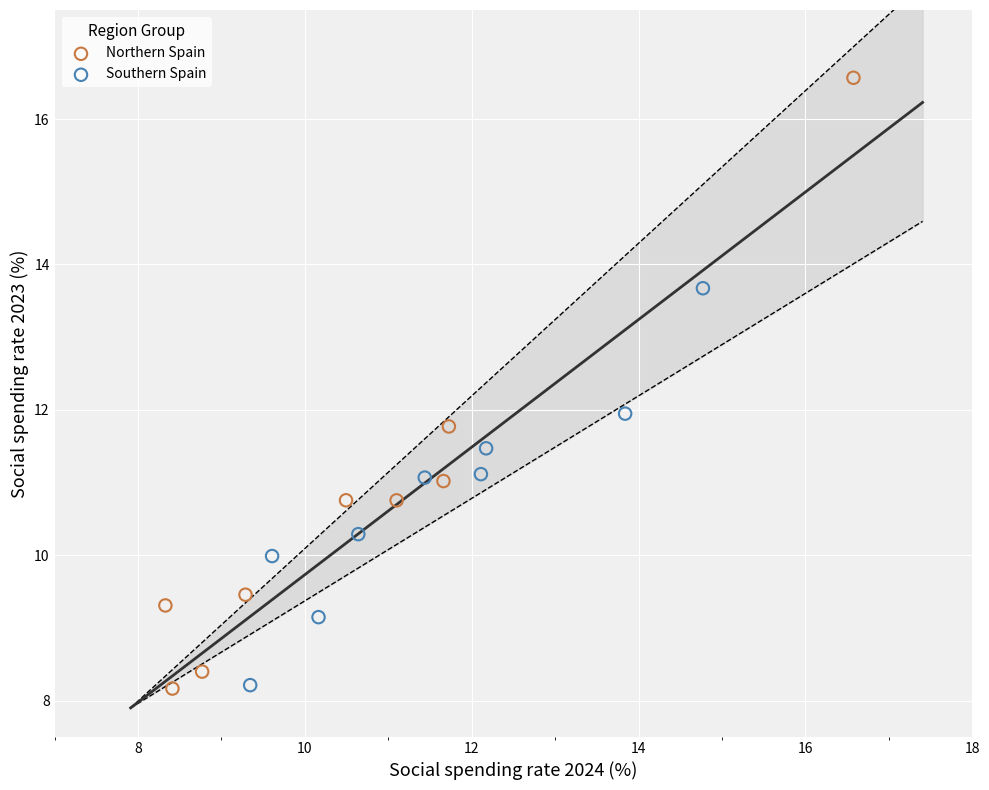

What are all the series names shown in the legend?

Northern Spain, Southern Spain